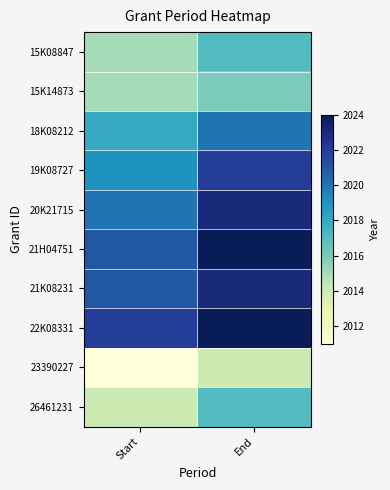

Reading right to left, what are all the values shown in this chart?

15K08847: End=2017	Start=2015
15K14873: End=2016	Start=2015
18K08212: End=2020	Start=2018
19K08727: End=2022	Start=2019
20K21715: End=2023	Start=2020
21H04751: End=2024	Start=2021
21K08231: End=2023	Start=2021
22K08331: End=2024	Start=2022
23390227: End=2014	Start=2011
26461231: End=2017	Start=2014